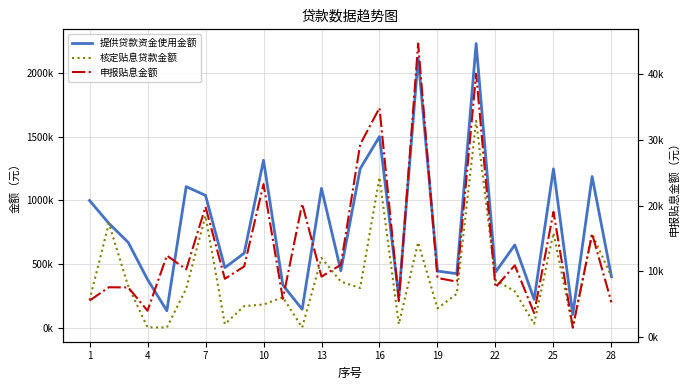

Reading left to right, extract all data points from this chart.

提供贷款资金使用金额: 1000000.0	820000.0	670000.0	378000.0	132000.0	1109300.0	1040000.0	471100.0	585000.0	1316800.0	334300.0	143500.0	1095500.0	446800.0	1250000.0	1503000.0	239000.0	2120500.0	444300.0	423760.0	2235600.0	435800.0	649800.0	222000.0	1249400.0	102000.0	1188492.0	400000.0
核定贴息贷款金额: 216424.0	820000.0	325422.0	1000.0	0.0	306726.9	879769.2	26483.6	168765.6	181079.6	237839.8	0.0	547848.1	361266.4	311112.2	1181853.3	26455.9	670506.6	150994.7	265619.9	1627283.9	372431.3	285247.8	28917.0	744796.7	0.0	737304.4	400000.0
申报贴息金额: 5535.8	7565.6	7540.3	3985.8	12396.6	10291.1	19823.6	8860.3	10735.6	23297.3	5795.9	20287.8	9182.4	10985.4	29339.4	34896.7	5464.3	44719.0	8986.9	8421.0	40119.7	7555.7	10903.5	3635.1	19064.6	1428.3	15704.6	5265.8